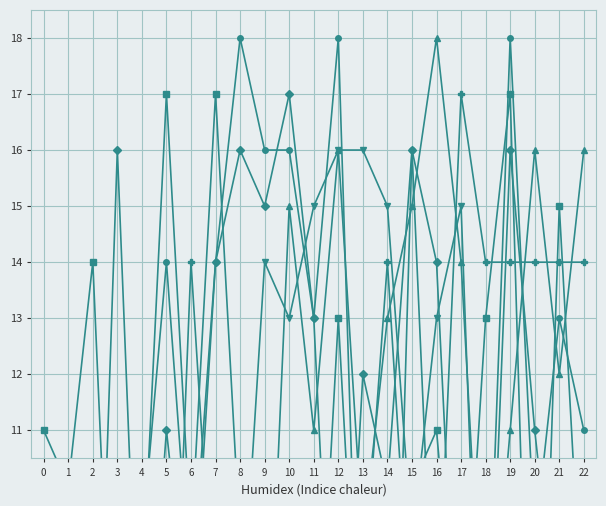

How many values in the col_9 series are below 9?

9